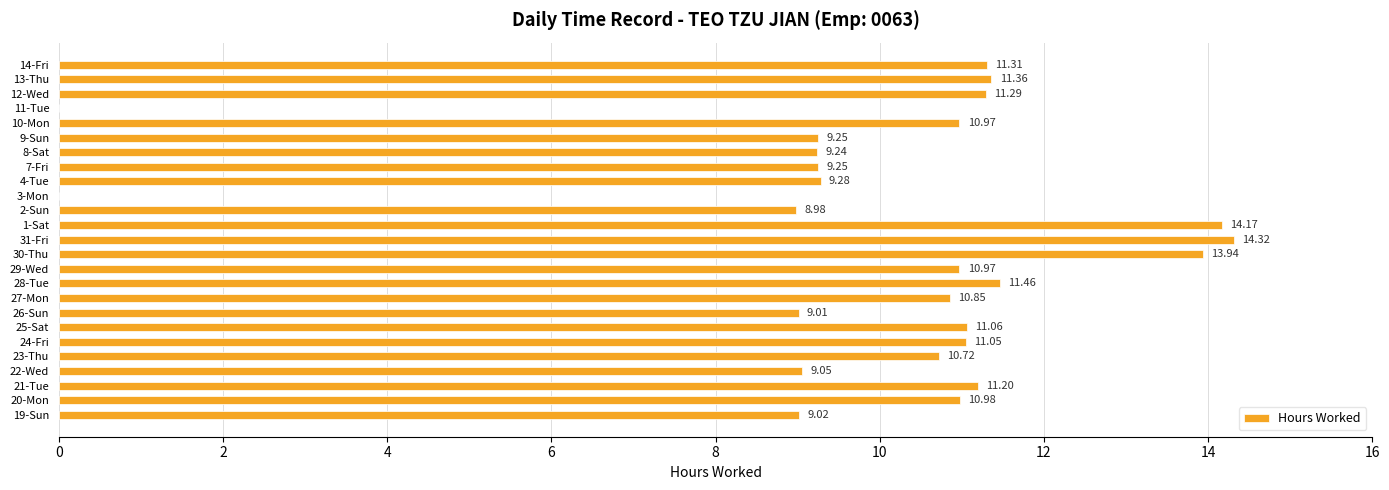

What is the sum of the values at 13-Thu and 20-Mon?

22.3